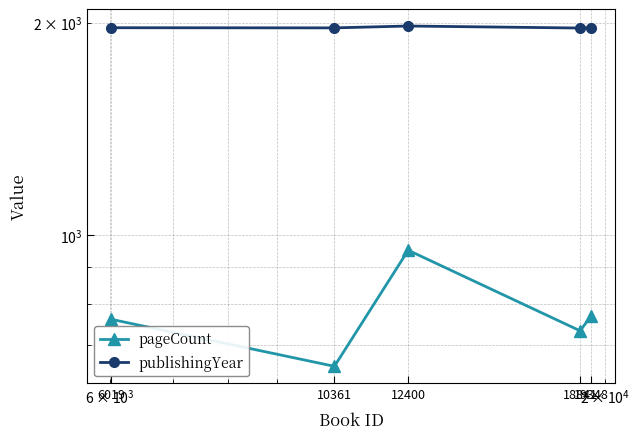

True or false: publishingYear and pageCount intersect in this chart.

False